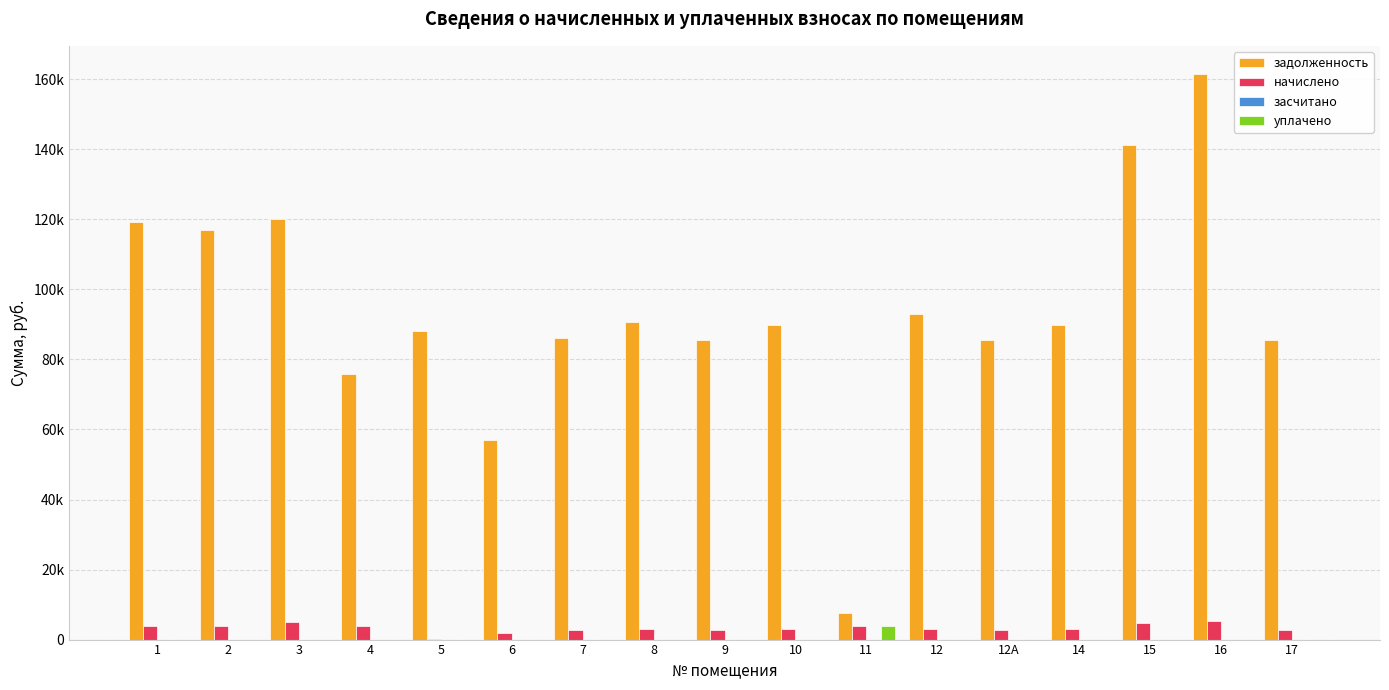

Does the chart contain stacked bars?

No